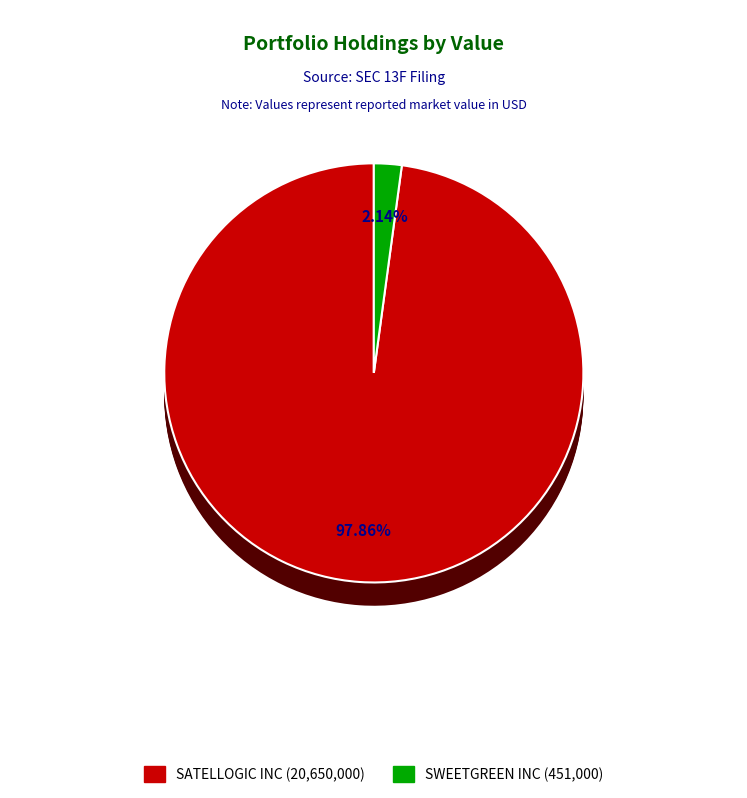

To the nearest percent, what is the average slice percentage?

50%